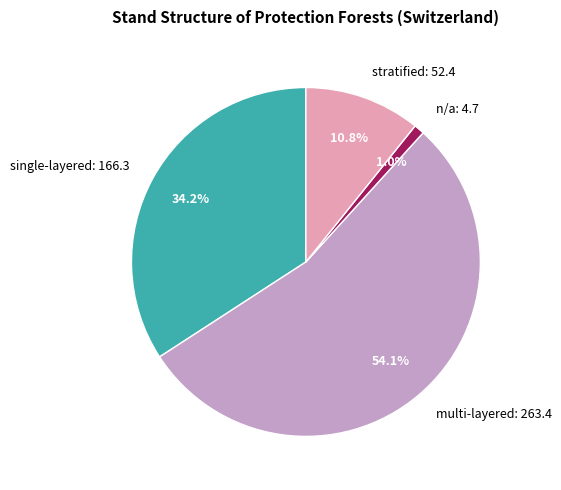

How many slices are in this pie chart?

4